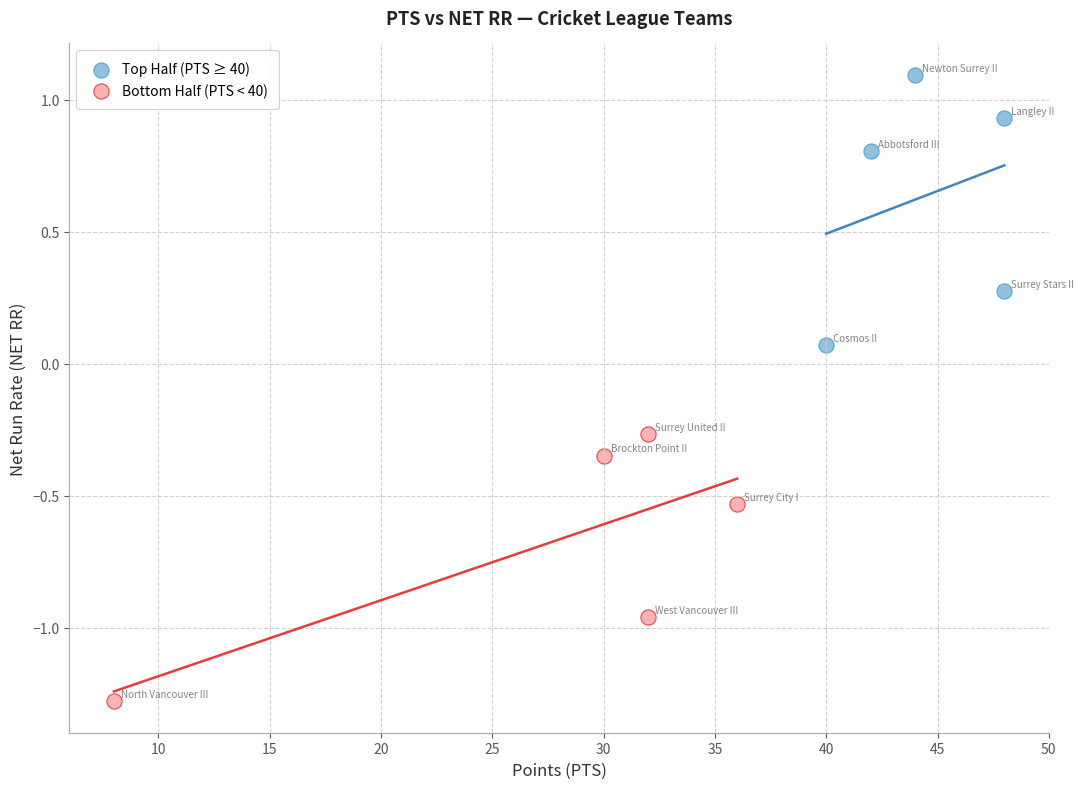

Which series contains the lowest Y value?

Bottom Half (PTS < 40)